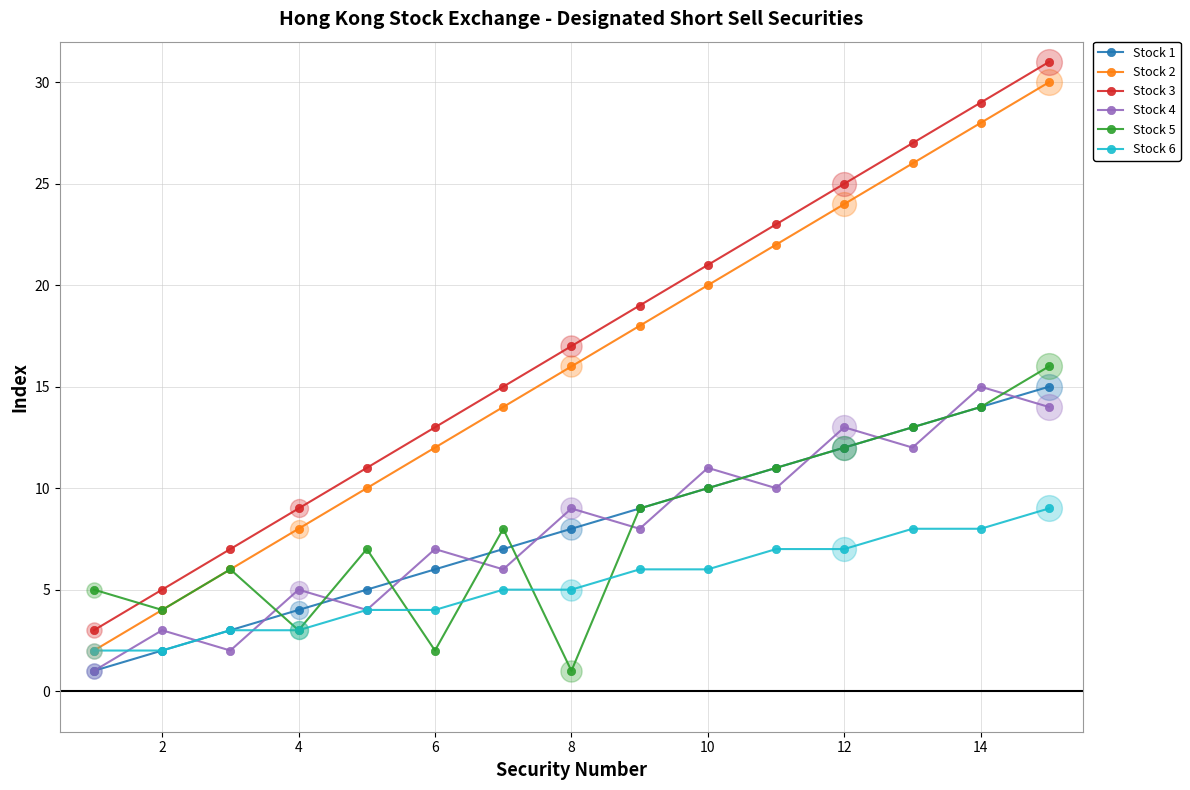

What is the greatest value displayed?

31